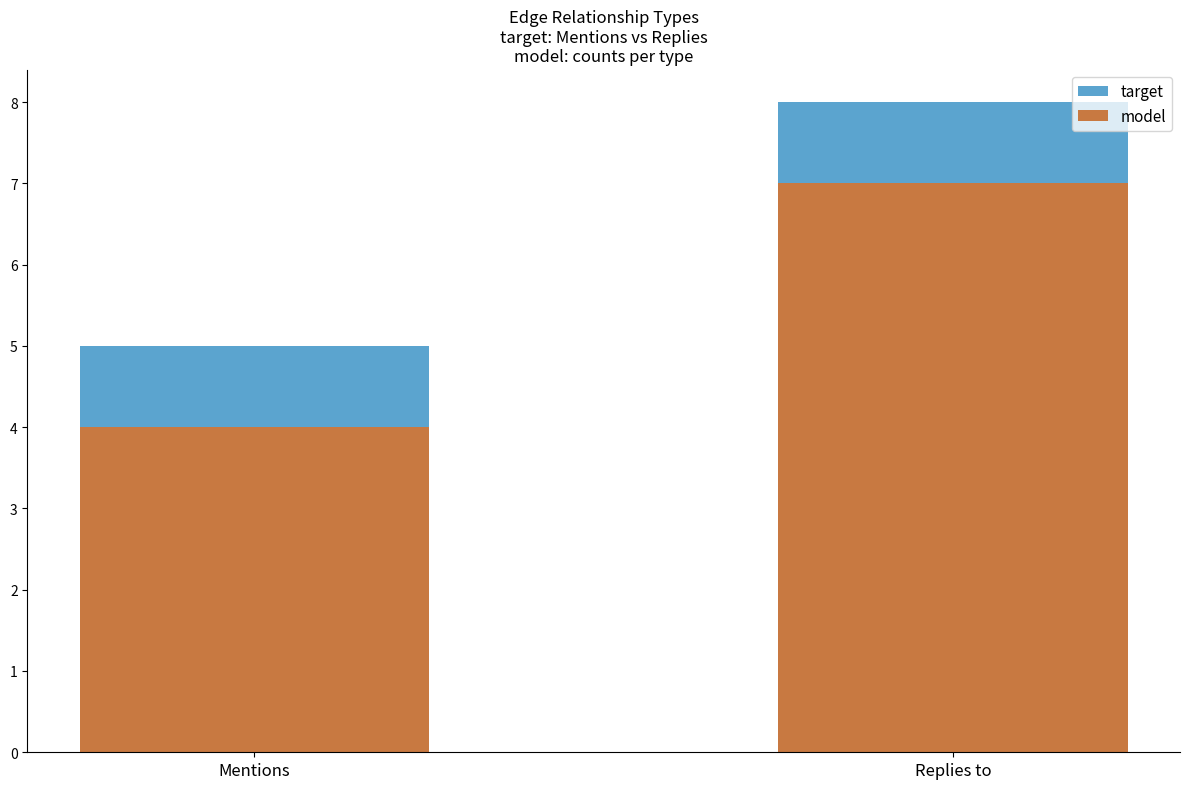

What is the average value of the target series?

6